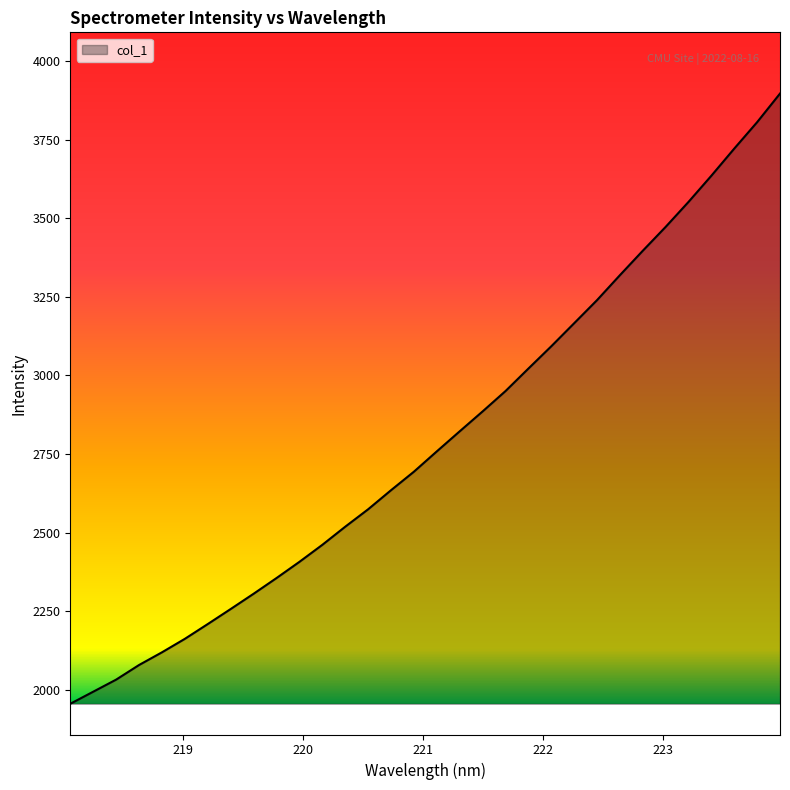

What is the minimum value shown in the chart?

1955.2